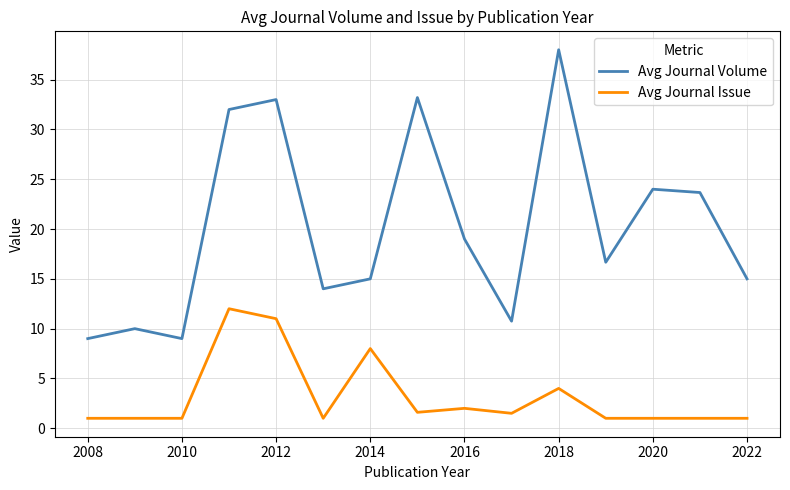

Rank the series by their maximum value, from highest to lowest.

Avg Journal Volume, Avg Journal Issue